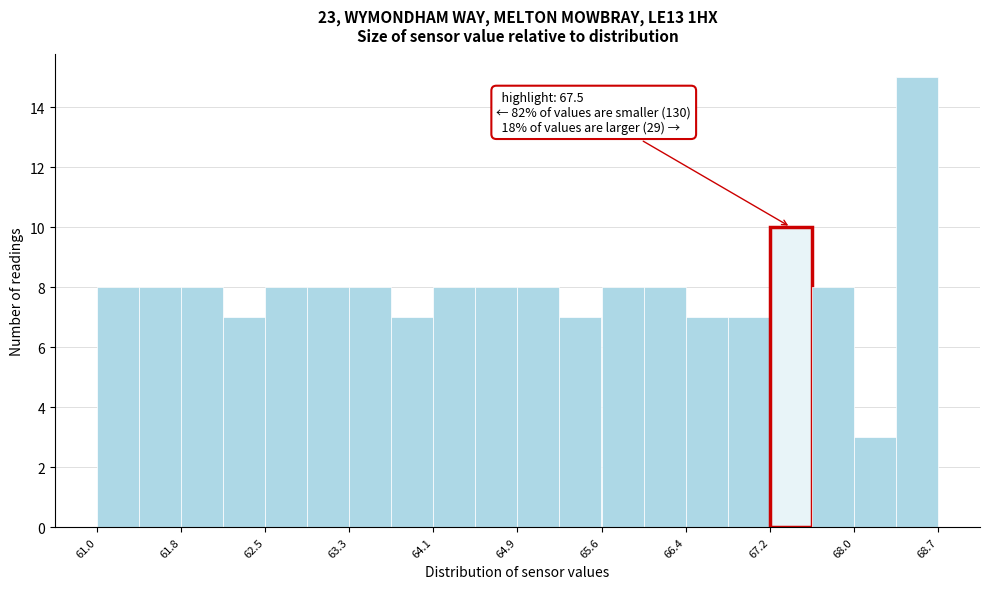

Around what value on the x-axis is the tallest bar? Give the approximate position of its centre, as read against the axis.

68.5